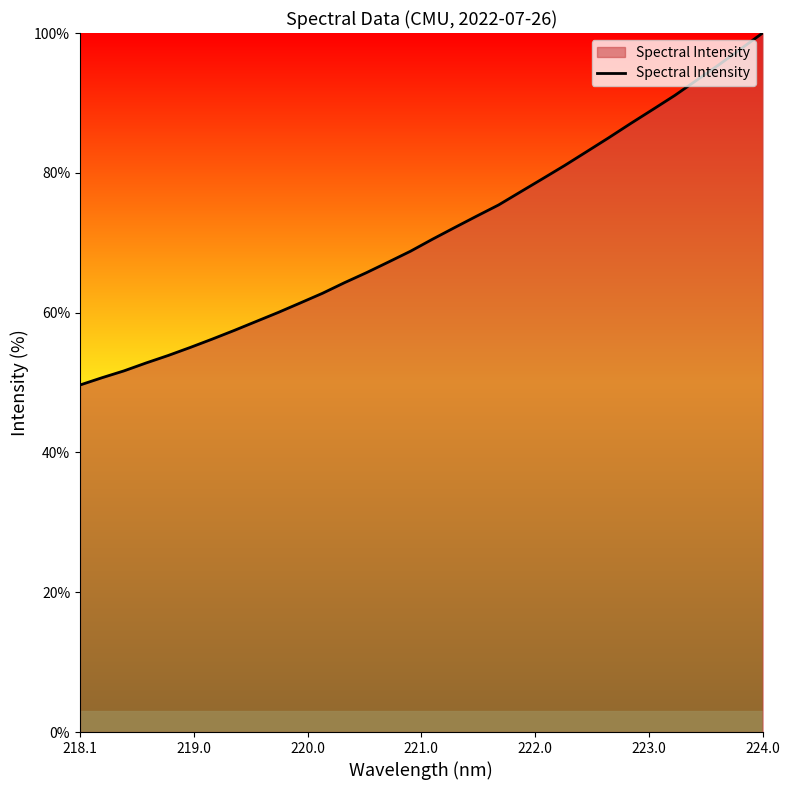

What is the greatest value displayed?

100.0